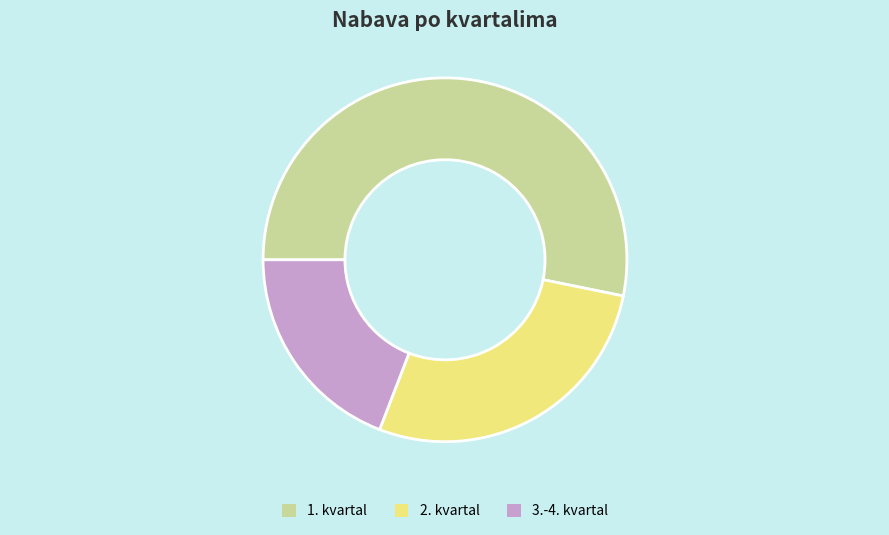

Does any single category account for the majority?

Yes